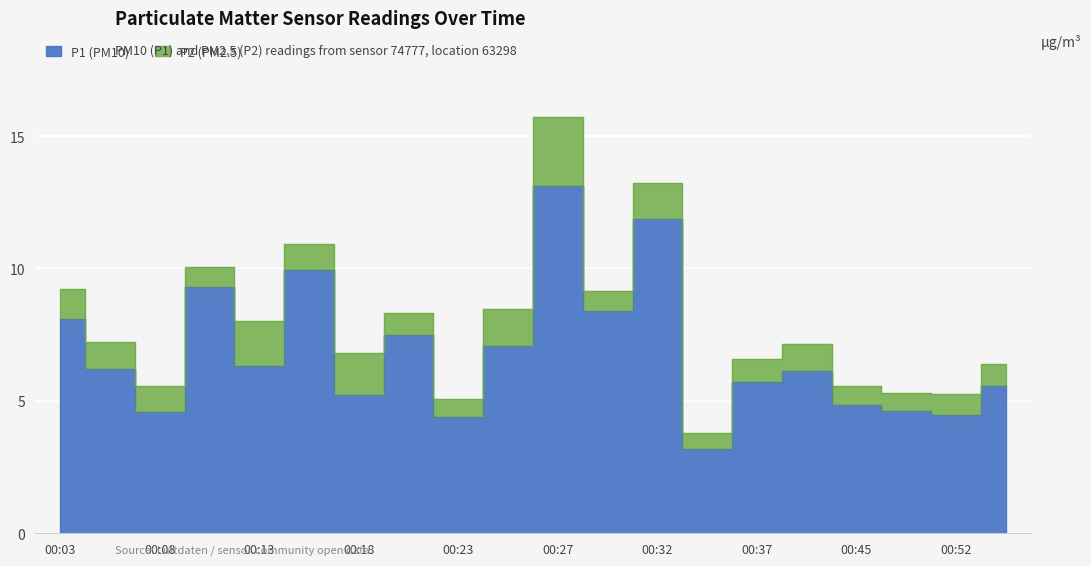

What is the value of the 10th point from the left?

7.1